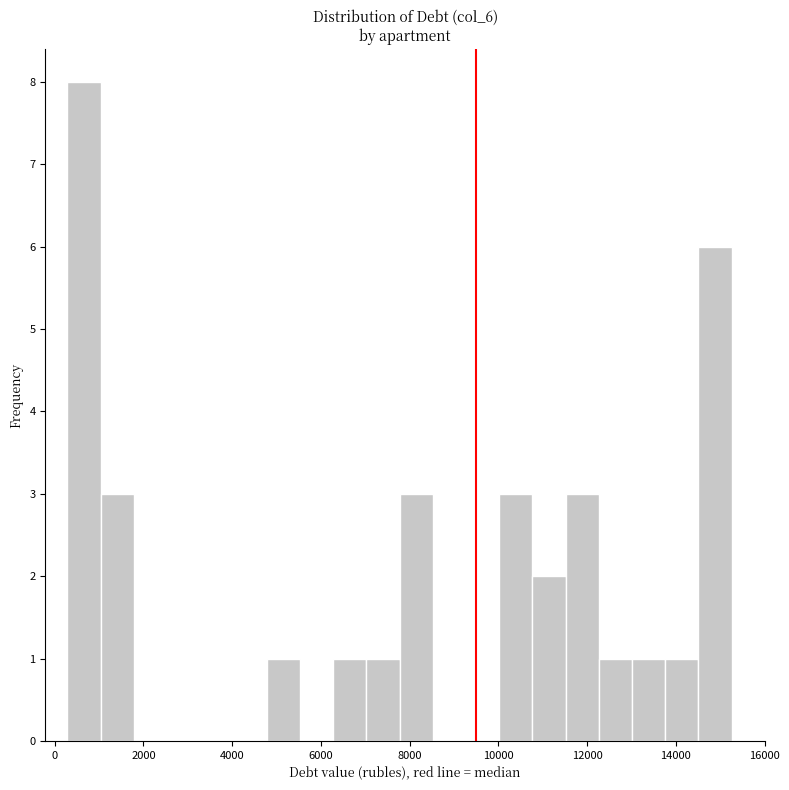

Read against the x-axis, roughly where is the centre of the tallest bar?

600